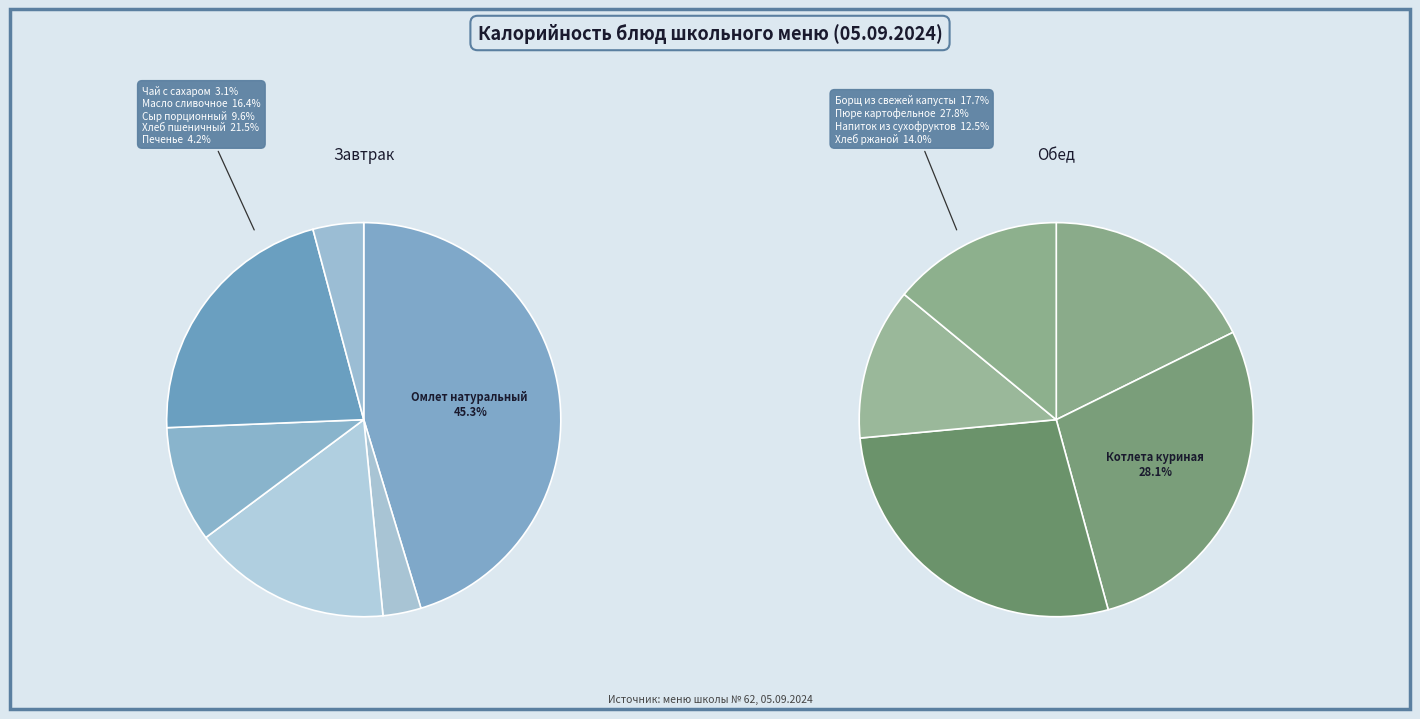

Count the number of slices in the pie.

11